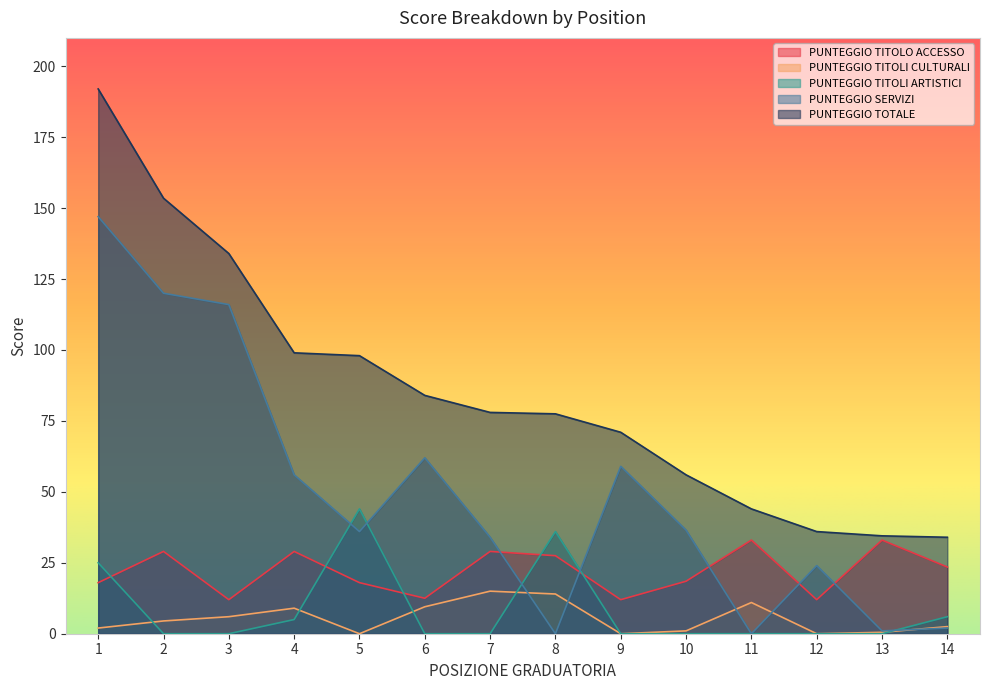

How many values in the PUNTEGGIO TITOLI ARTISTICI series exceed 0?

5